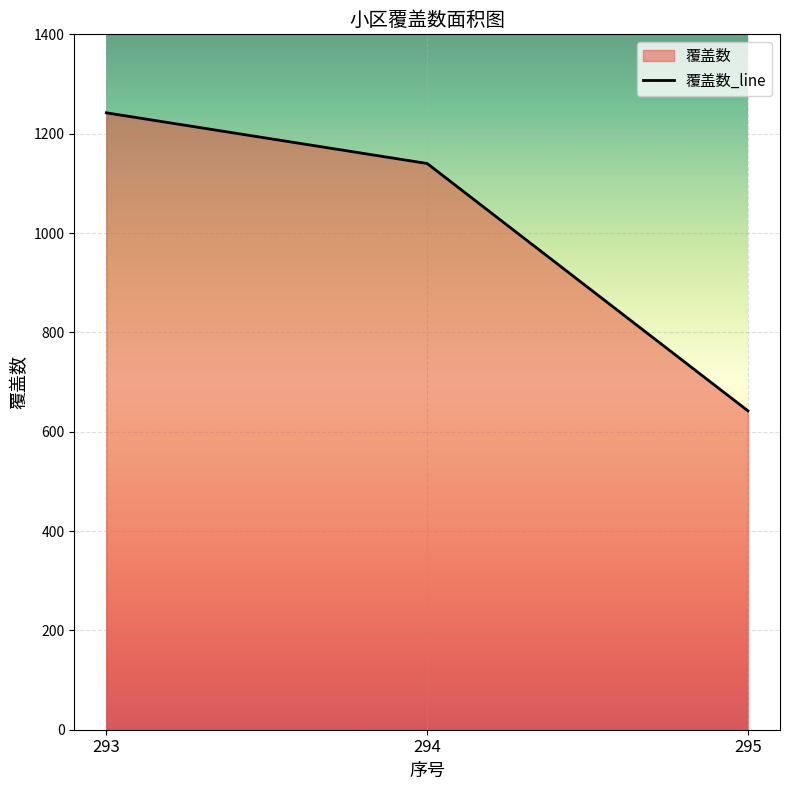

How many values are below 1140?

1